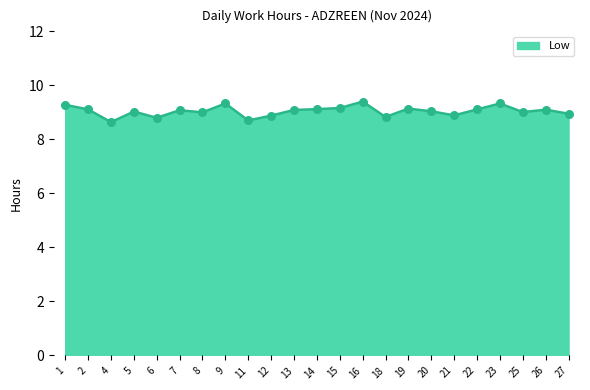

Which has a higher value, 4 or 22?

22